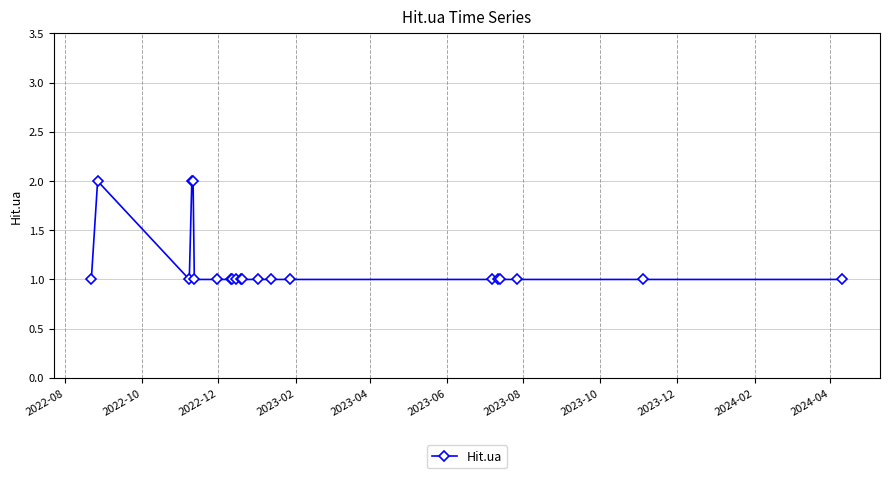

What is the value of the 18th point from the left?

1